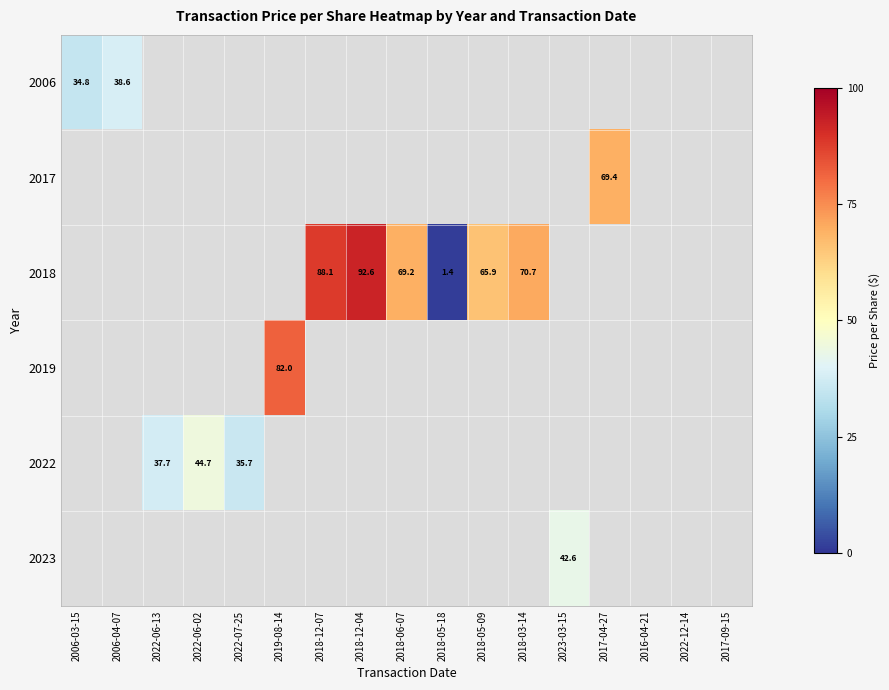

At how many categories does at least one series exceed 66?

6